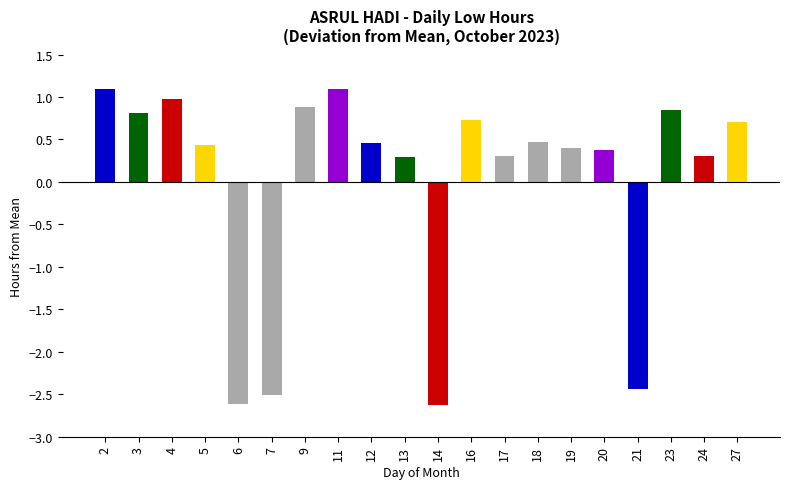

What is the smallest value displayed?

-2.6